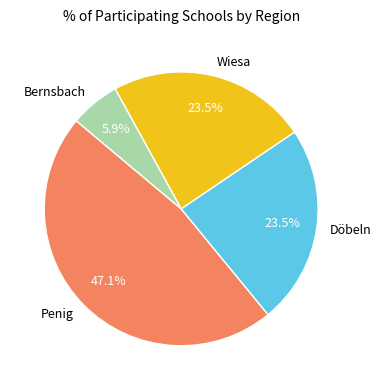

What is the smallest slice in the pie chart?

Bernsbach